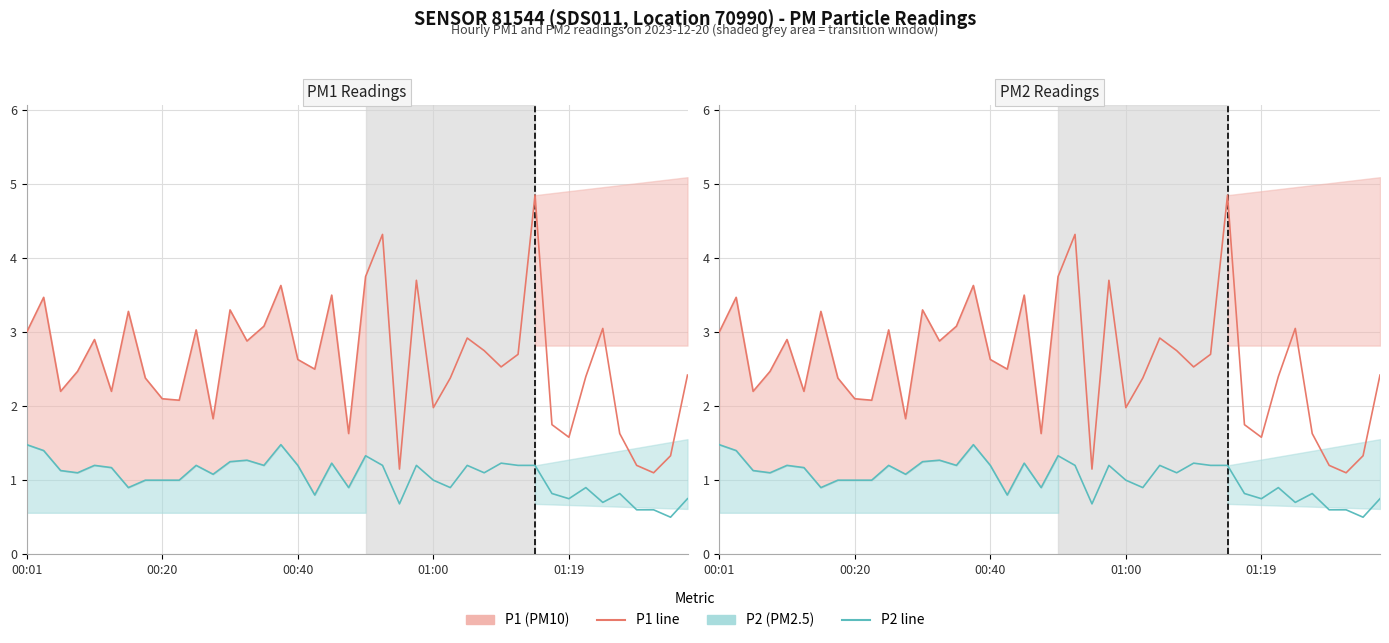

How many values in the P2 (PM2.5) series exceed 1?

22